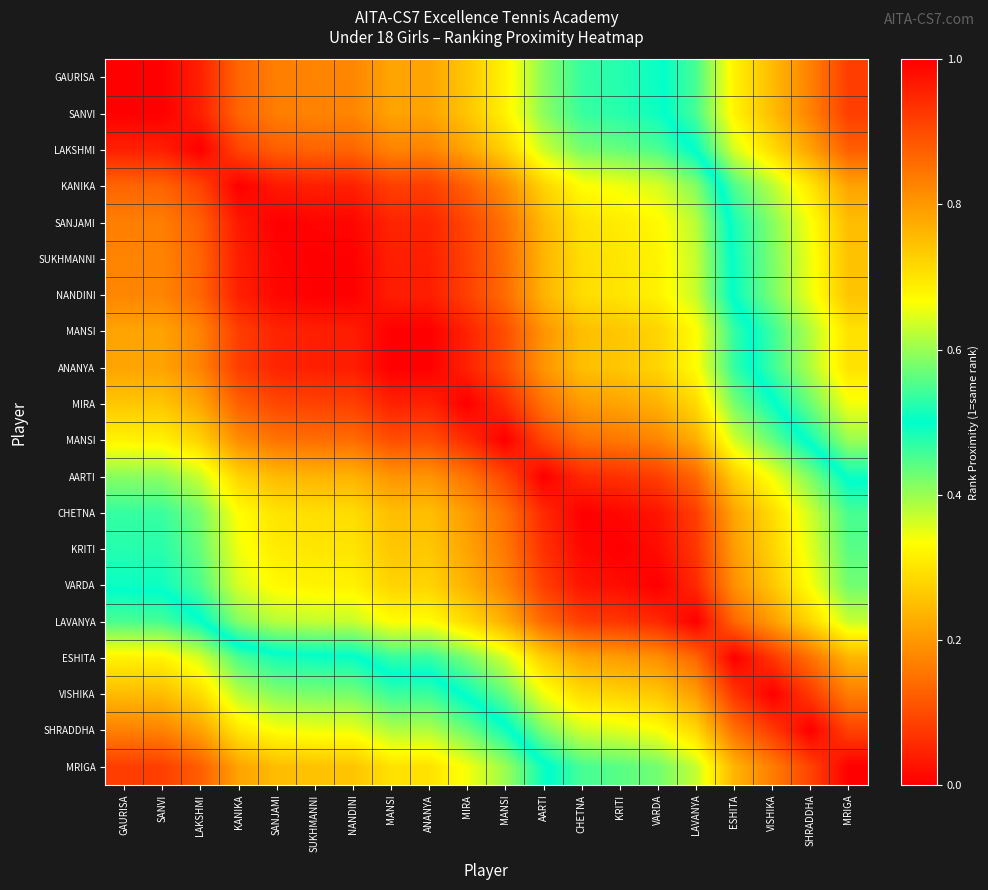

Between SUKHMANNI and MANSI, which is larger?

SUKHMANNI